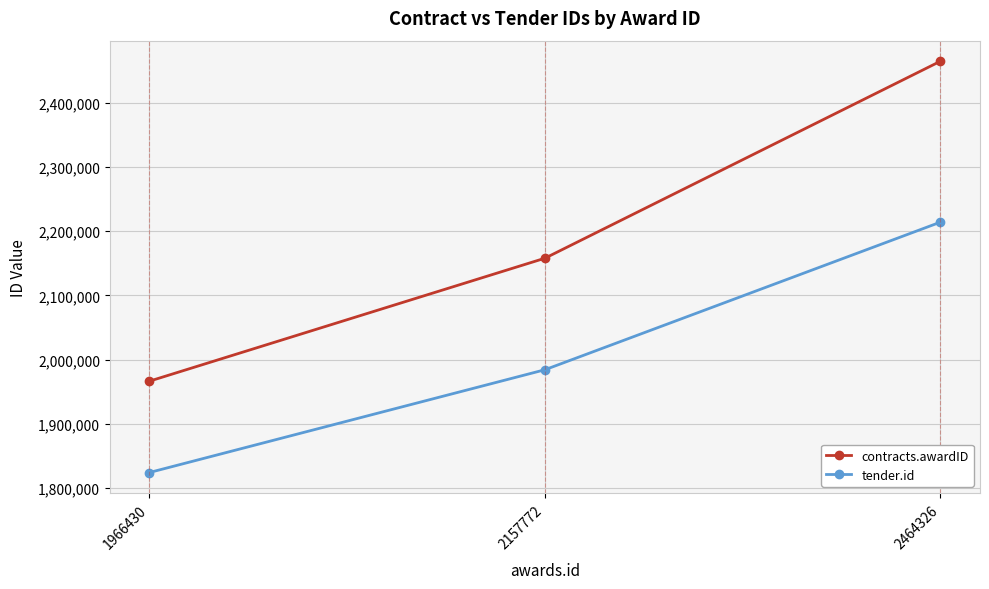

What is the average value of the contracts.awardID series?

2196176